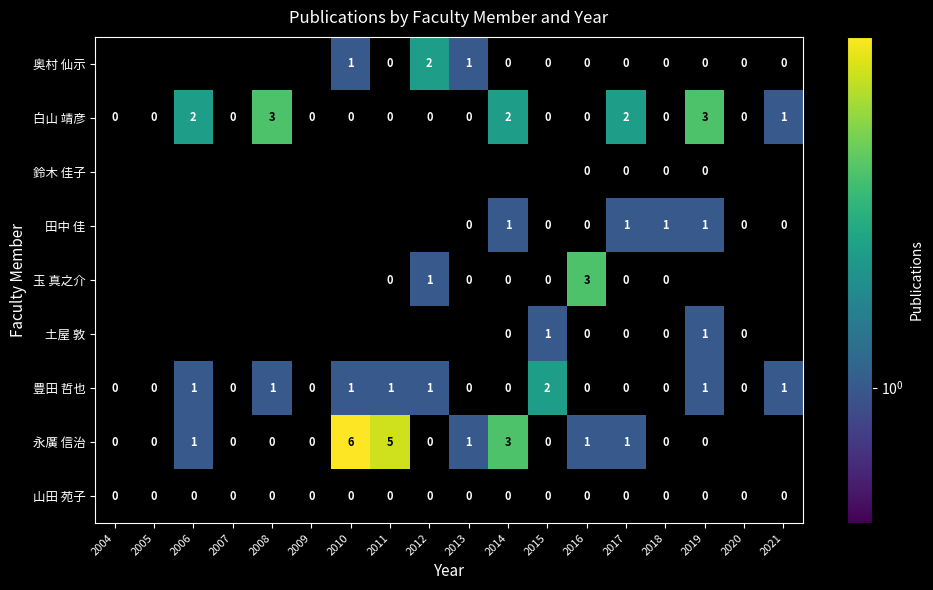

What is the spread (max minus min) of values at 2016?

3